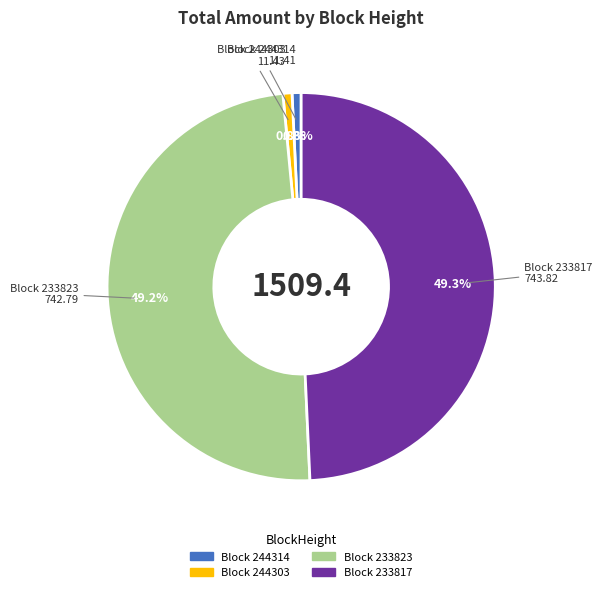

Which has a higher value, Block 244314 or Block 233817?

Block 233817